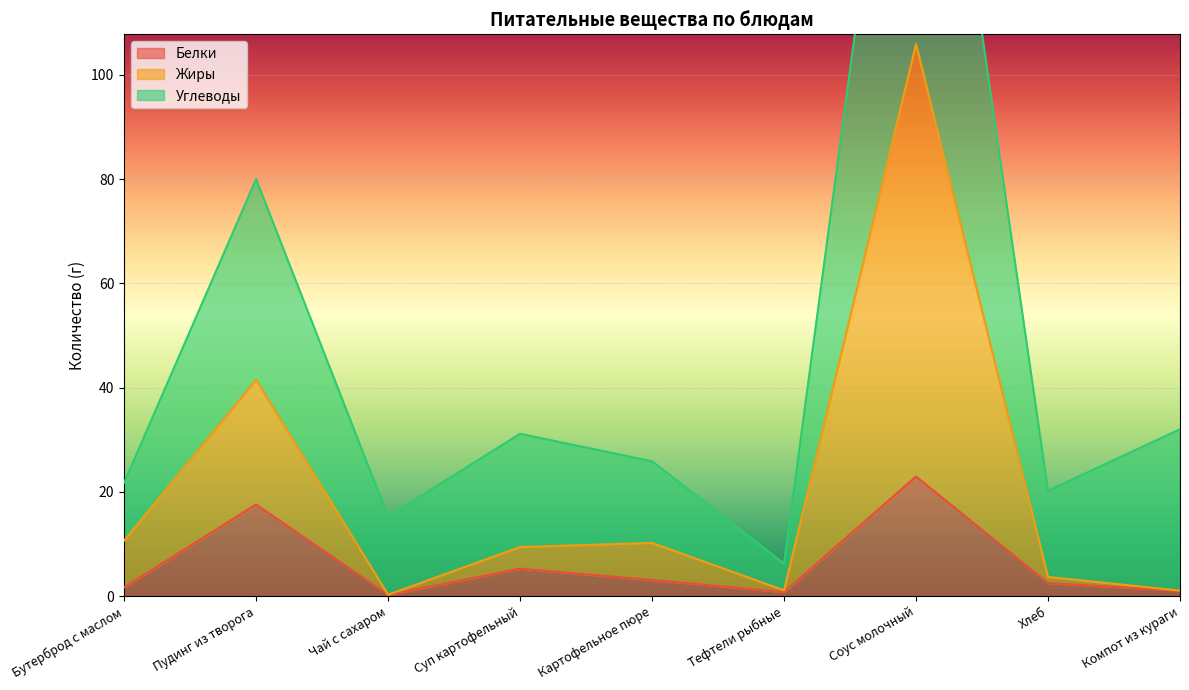

Reading left to right, list all the values displayed in this chart.

Белки: Бутерброд с маслом=1.7	Пудинг из творога=17.6	Чай с сахаром=0.2	Суп картофельный=5.2	Картофельное пюре=3.1	Тефтели рыбные=0.8	Соус молочный=22.9	Хлеб=2.5	Компот из кураги=1.0
Жиры: Бутерброд с маслом=10.7	Пудинг из творога=41.5	Чай с сахаром=0.2	Суп картофельный=9.4	Картофельное пюре=10.2	Тефтели рыбные=1.1	Соус молочный=105.9	Хлеб=3.7	Компот из кураги=1.0
Углеводы: Бутерброд с маслом=21.8	Пудинг из творога=80.0	Чай с сахаром=15.3	Суп картофельный=31.1	Картофельное пюре=25.9	Тефтели рыбные=6.2	Соус молочный=195.8	Хлеб=20.2	Компот из кураги=32.0